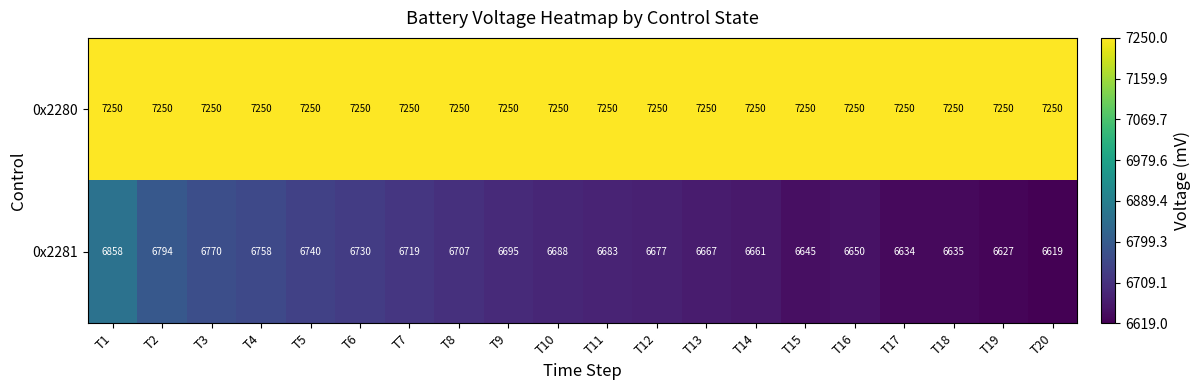

Rank the categories by 0x2281 value from lowest to highest.

T20, T19, T17, T18, T15, T16, T14, T13, T12, T11, T10, T9, T8, T7, T6, T5, T4, T3, T2, T1